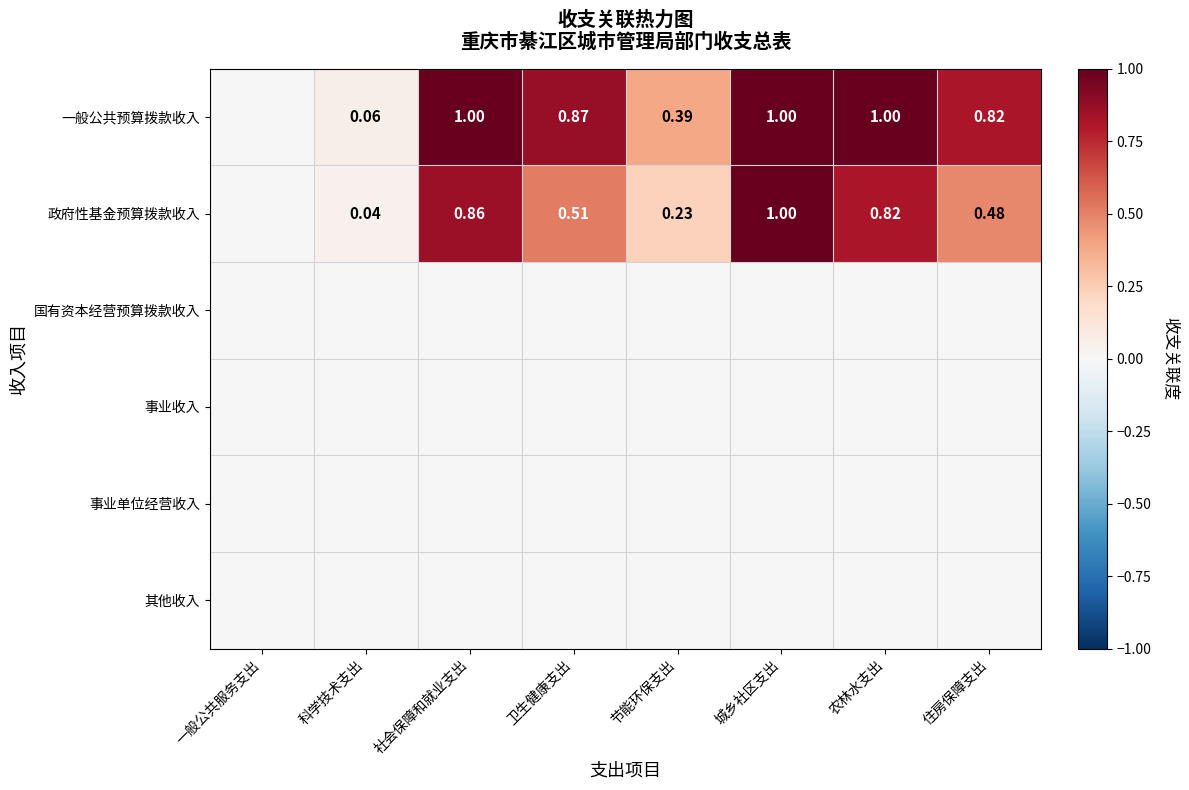

What is the difference between the 政府性基金预算拨款收入 values at 节能环保支出 and 一般公共服务支出?

0.2